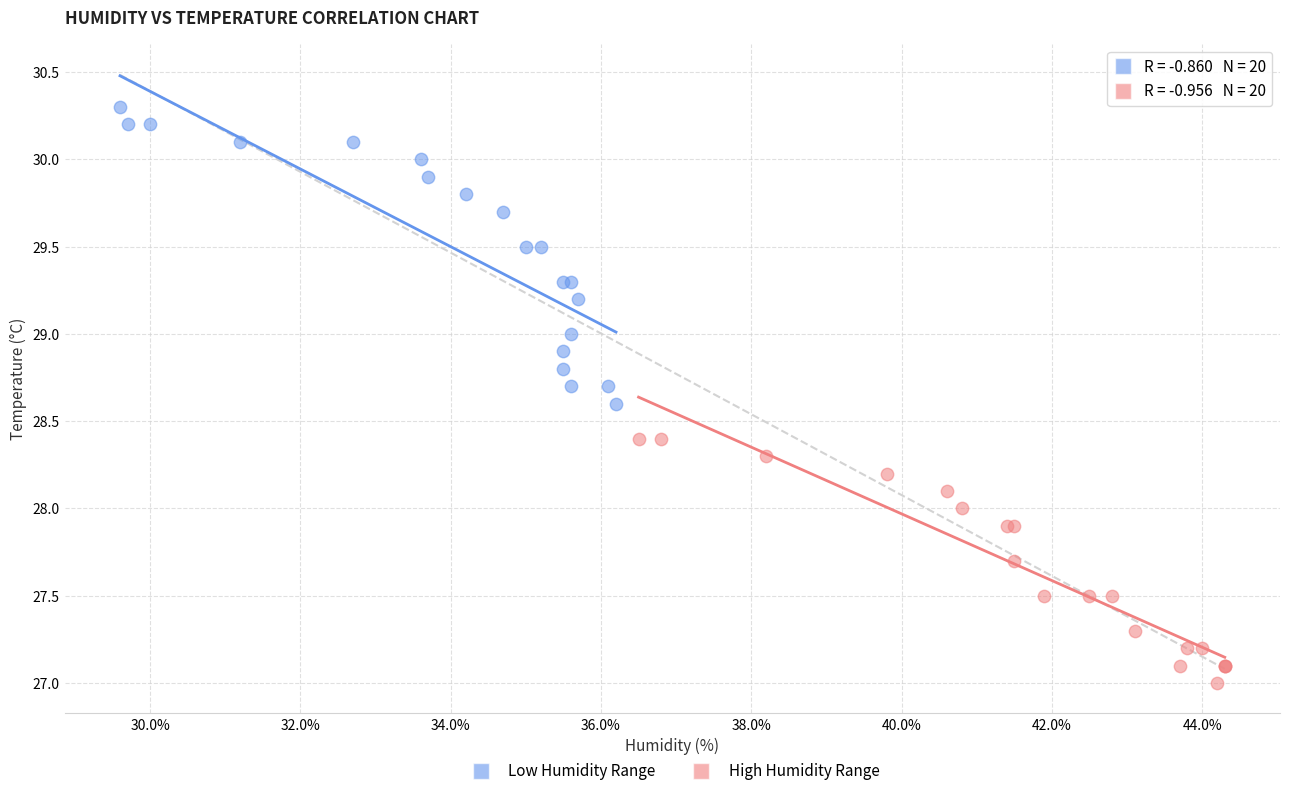

Which series contains the highest Y value?

Low Humidity Range